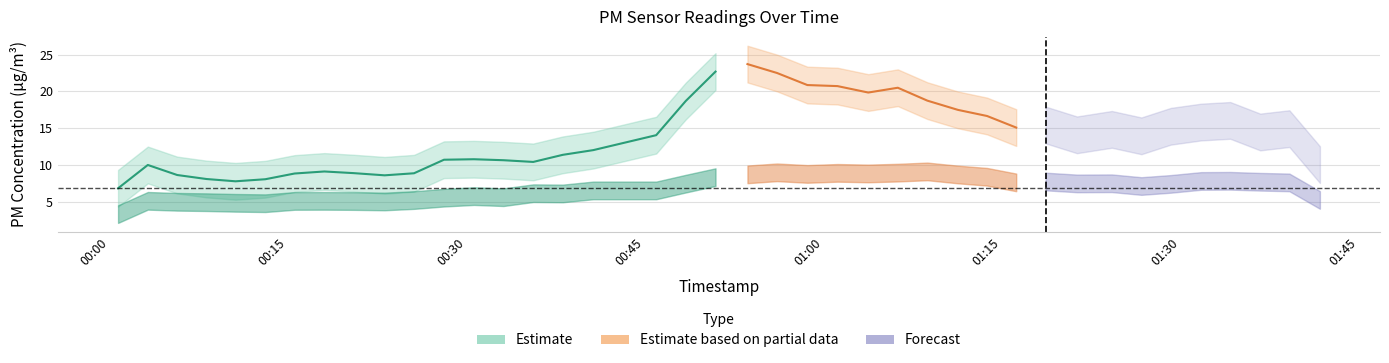

True or false: P2 and P1 intersect in this chart.

False